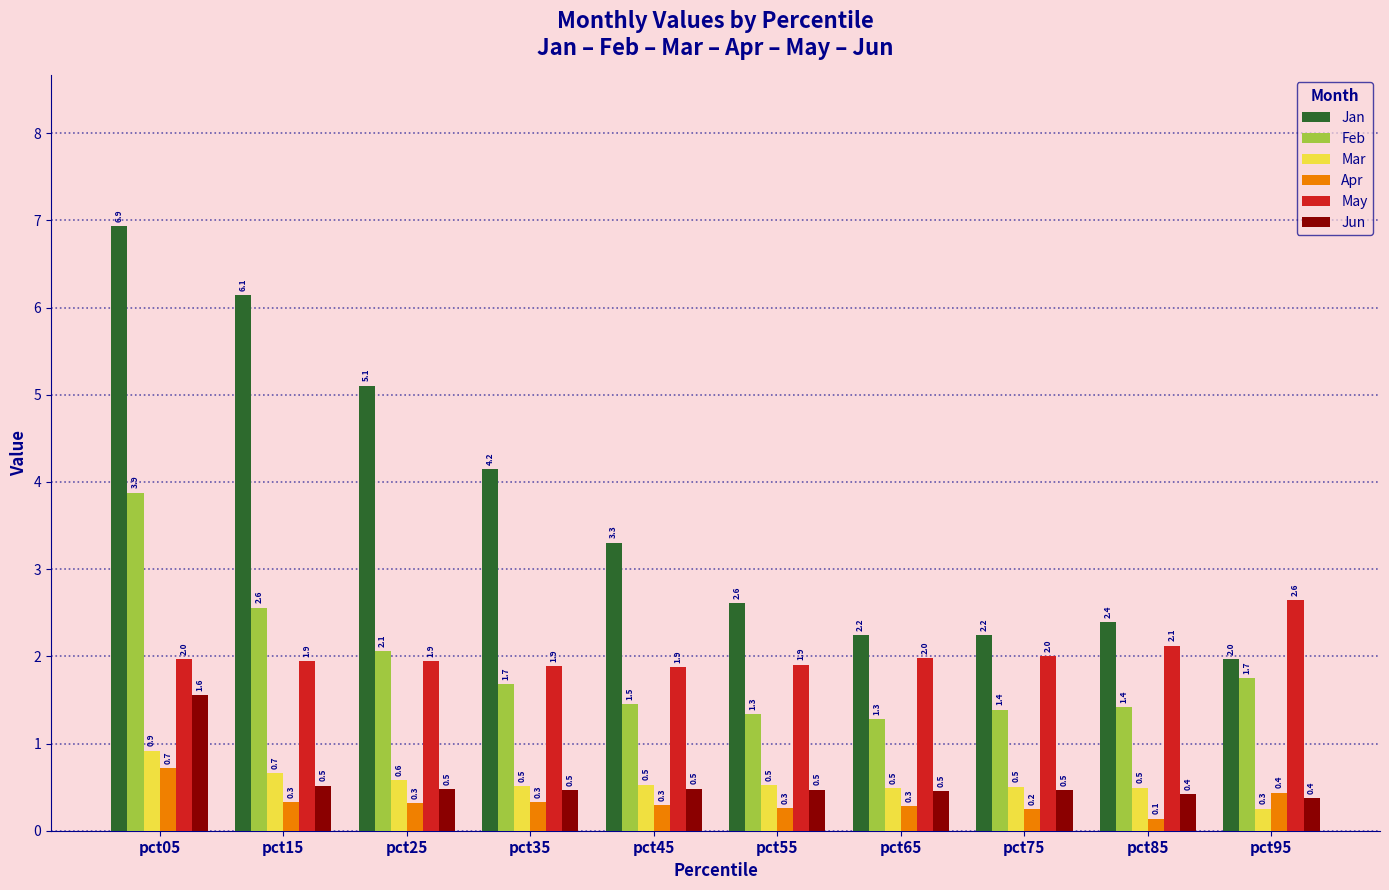

The value of Feb at pct45 is 1.5. True or false?

True